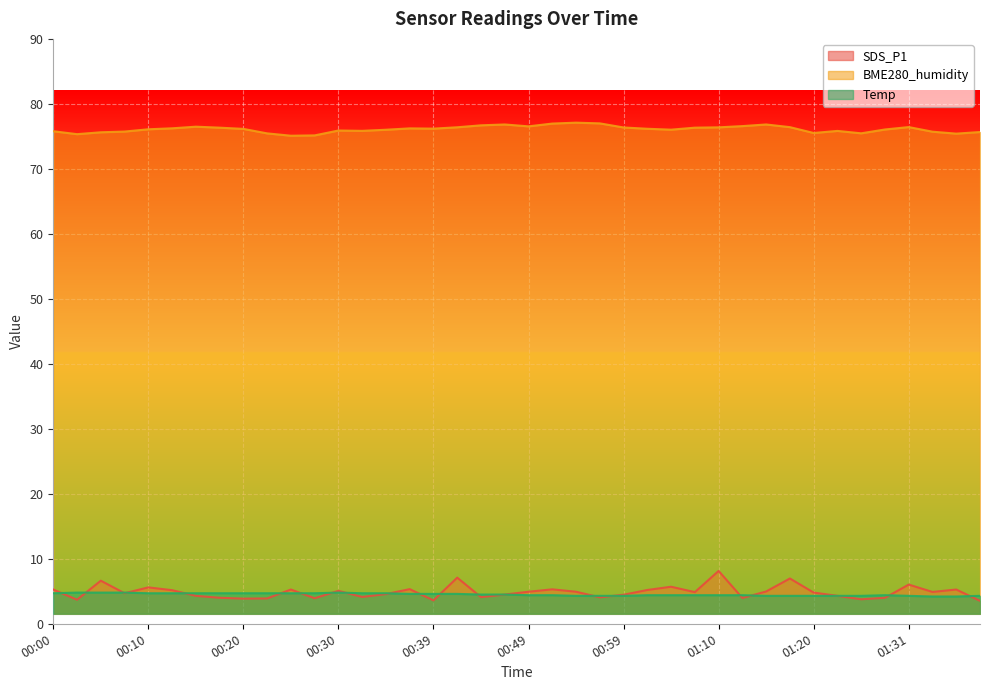

What are all the series names shown in the legend?

SDS_P1, BME280_humidity, Temp